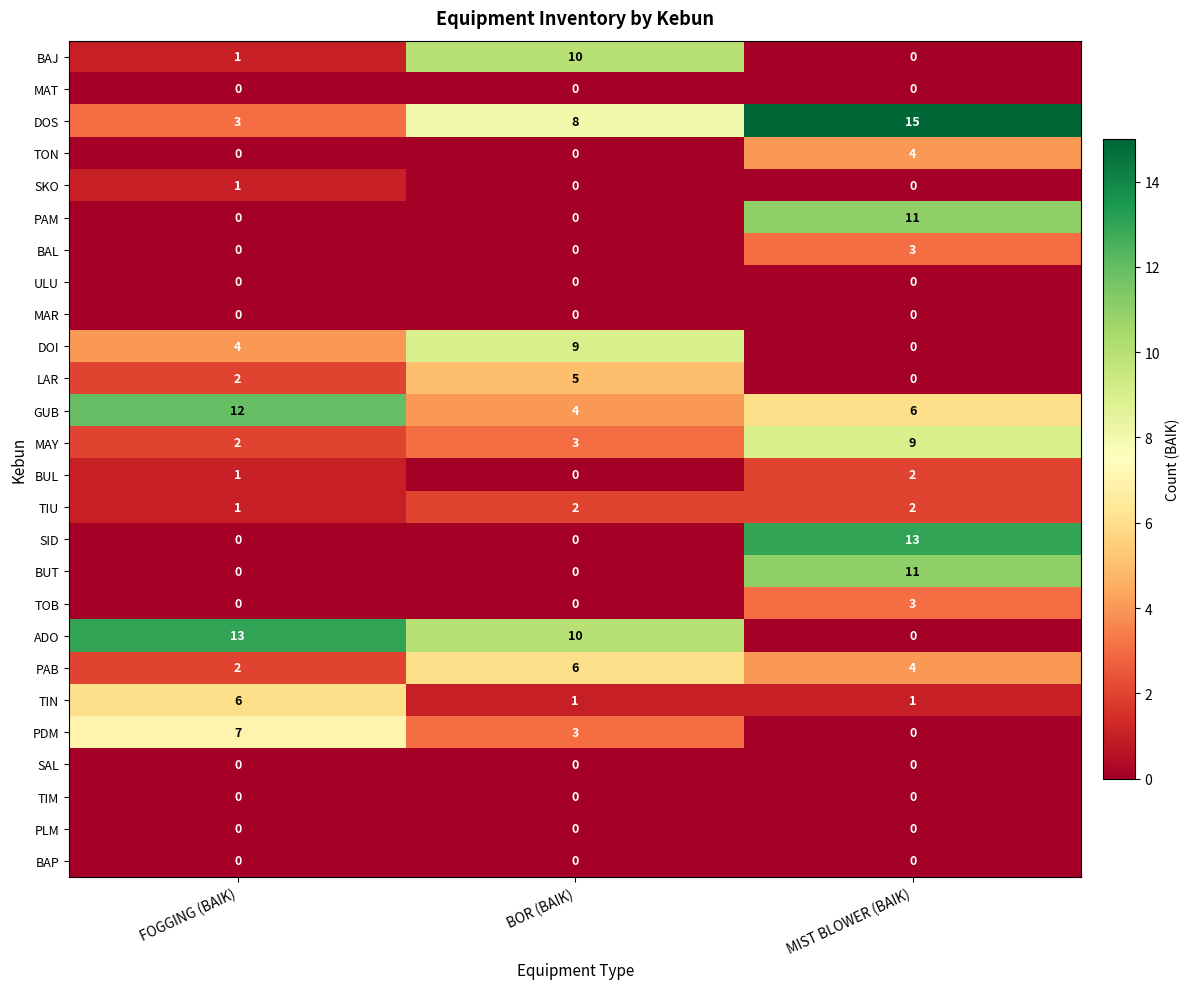

What is the difference between the TIN values at FOGGING (BAIK) and MIST BLOWER (BAIK)?

5